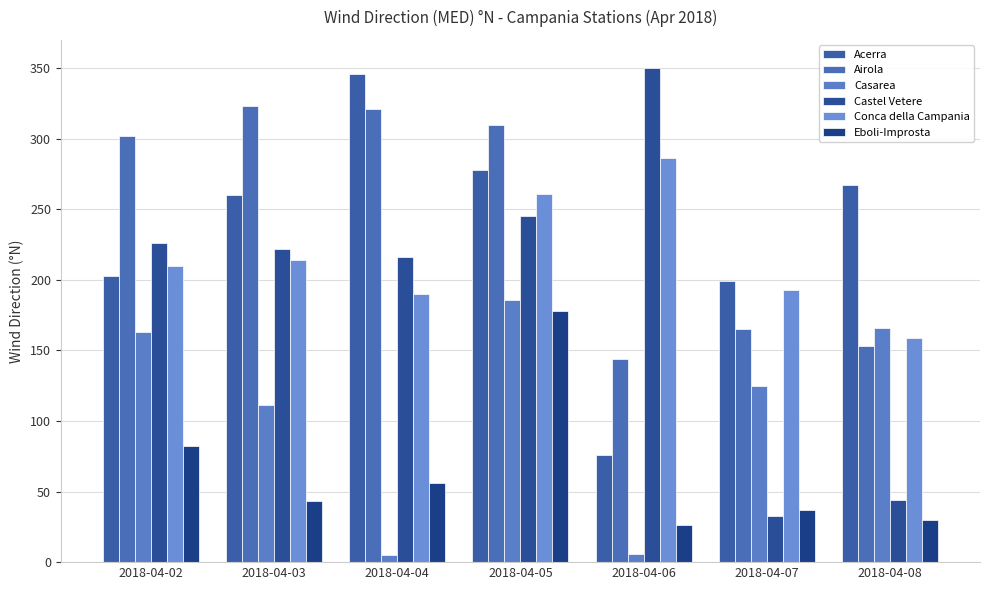

Does the chart contain any negative values?

No